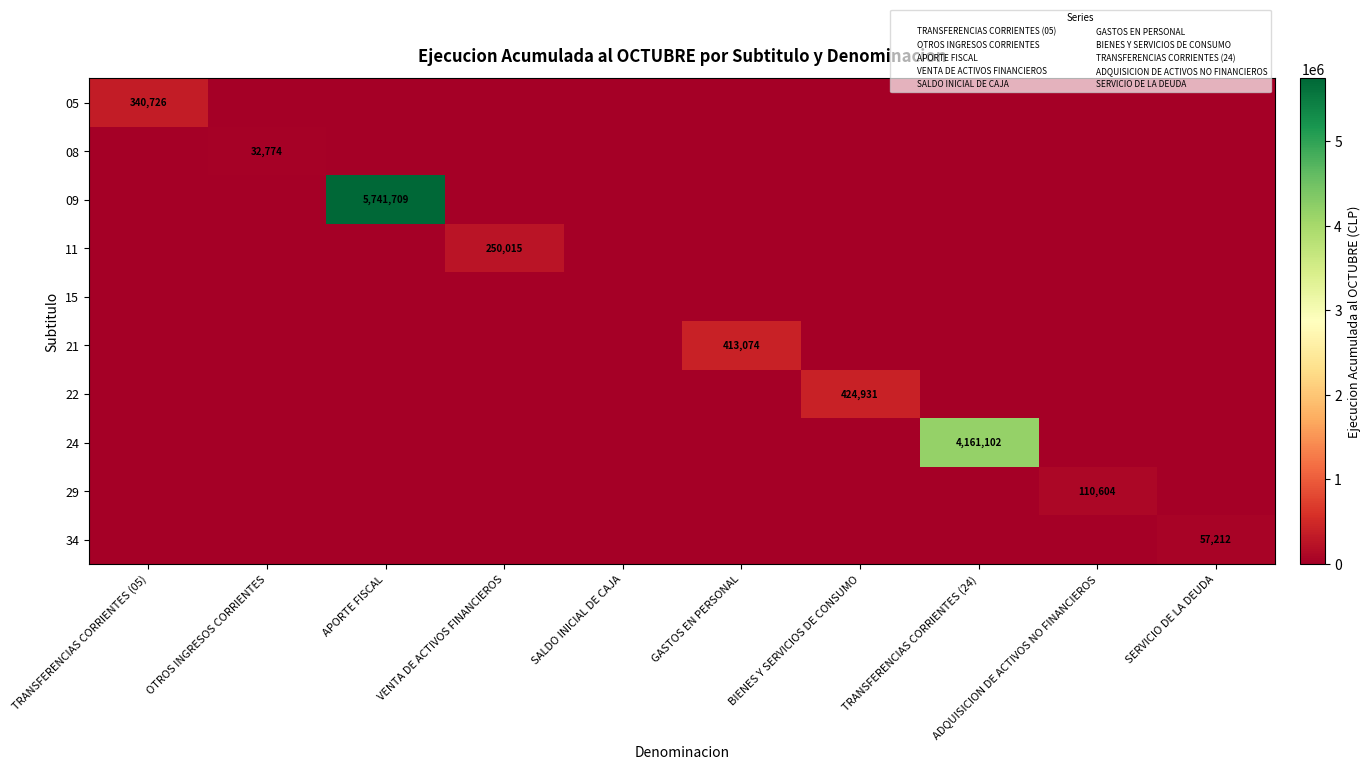

Where is 34 nearest to the value 28606?

TRANSFERENCIAS CORRIENTES (05)